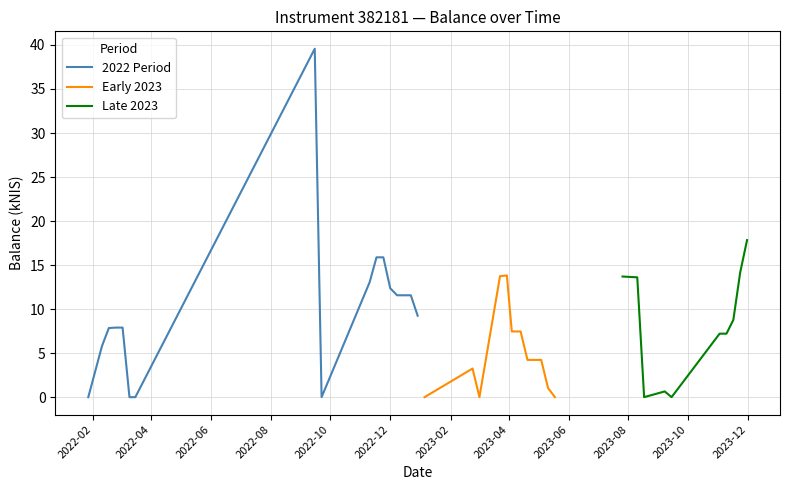

Reading left to right, extract all data points from this chart.

0.0	5.8	7.8	7.9	7.9	0.0	0.0	39.6	0.0	13.1	15.9	15.9	12.4	11.6	11.6	11.6	9.2	0.0	3.2	0.0	13.7	13.8	7.5	7.5	4.2	4.2	4.2	1.0	0.0	13.7	13.7	13.6	0.0	0.7	0.0	7.2	7.2	8.8	14.2	17.8